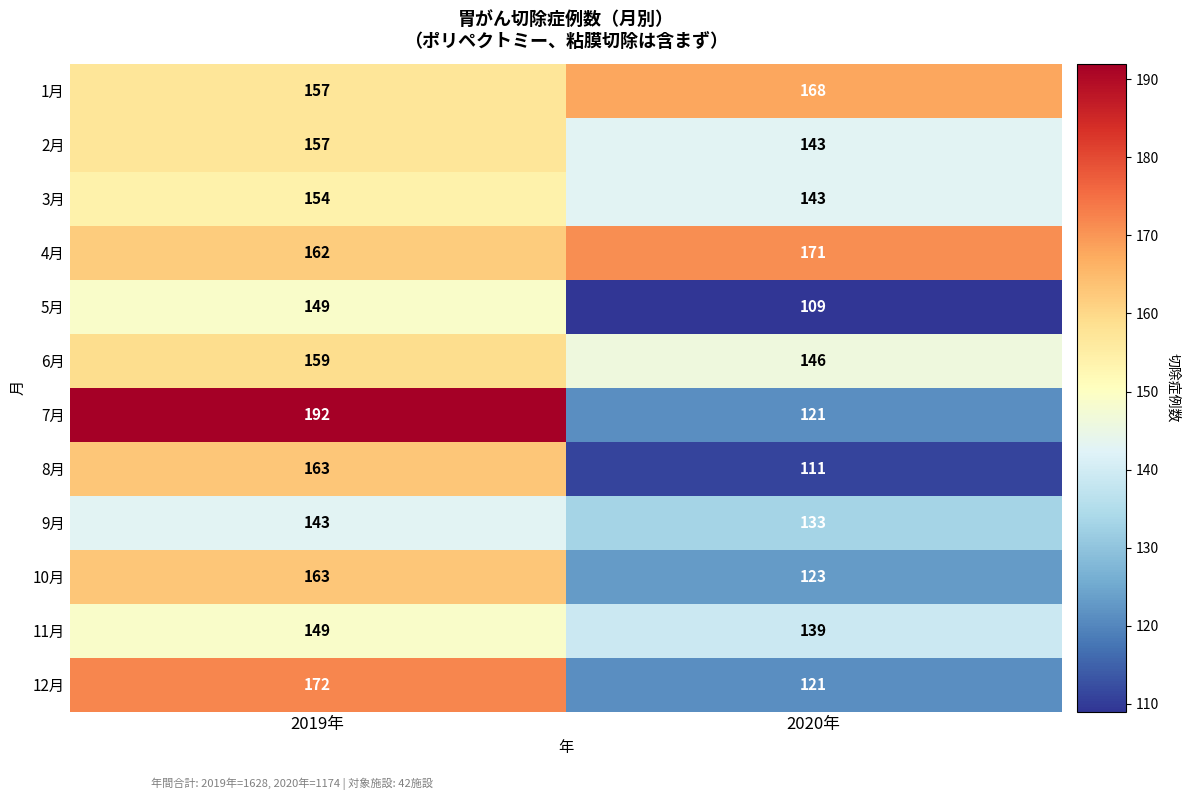

How many values in the 4月 series are below 171?

1